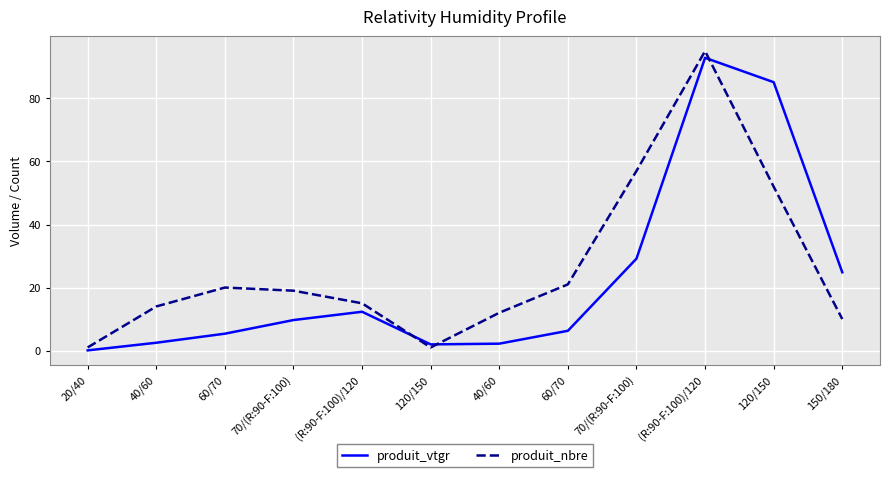

What are all the series names shown in the legend?

produit_vtgr, produit_nbre